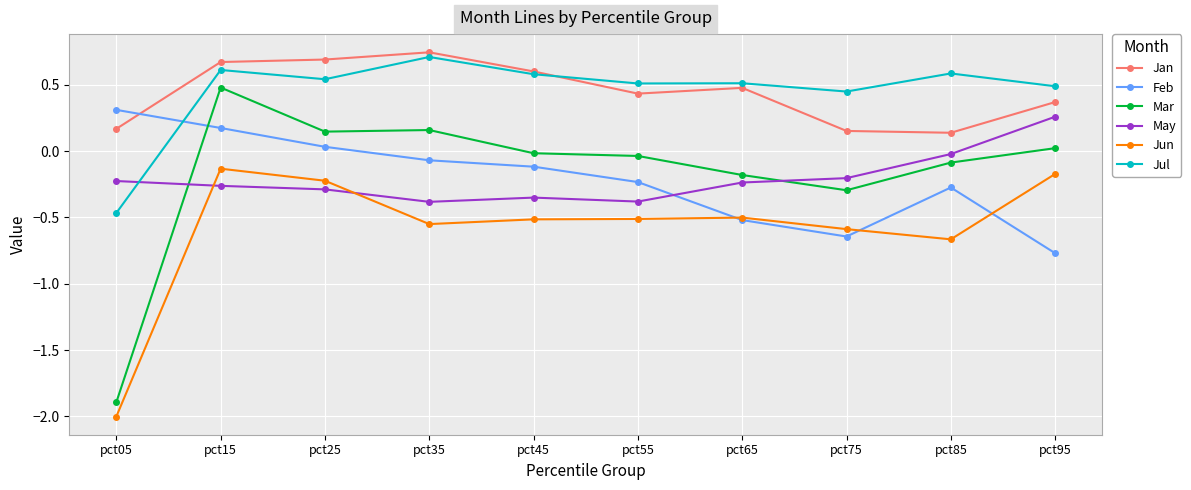

Which series ends up on top after the final intersection of Mar and May?

May